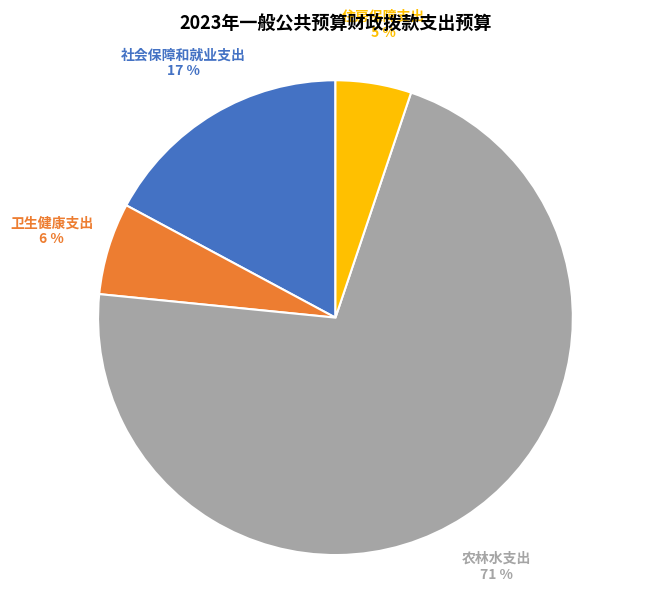

Does any single category account for the majority?

Yes